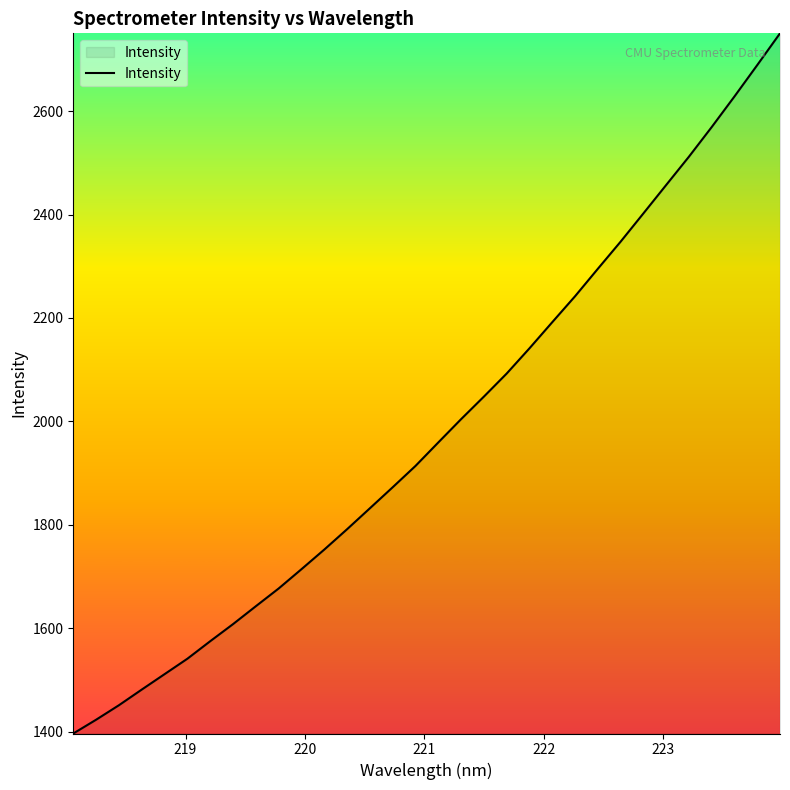

True or false: there are more than 1 points higher than both neighbors.

False